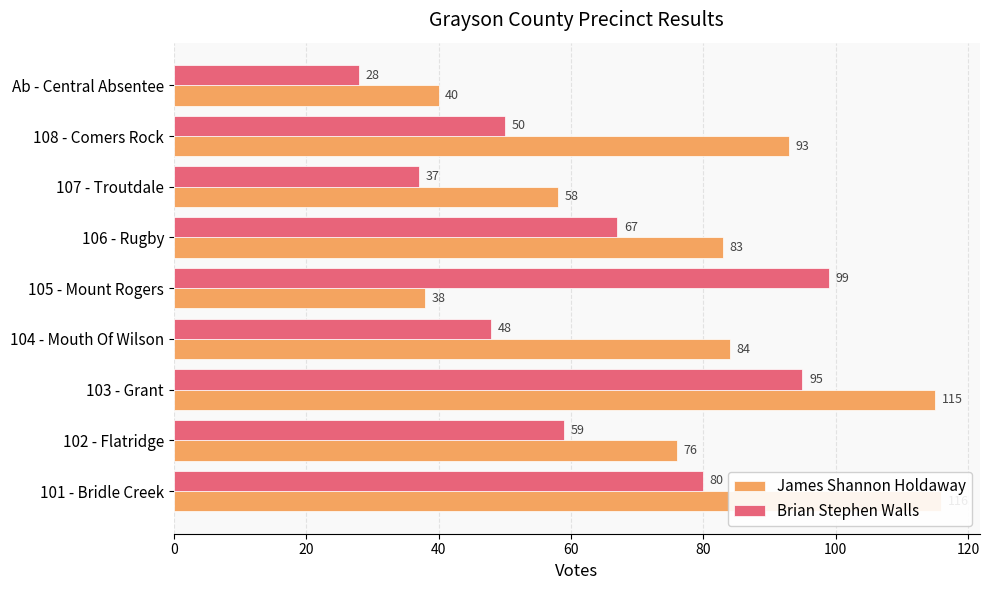

Count the James Shannon Holdaway values in the range 58 to 93.

5